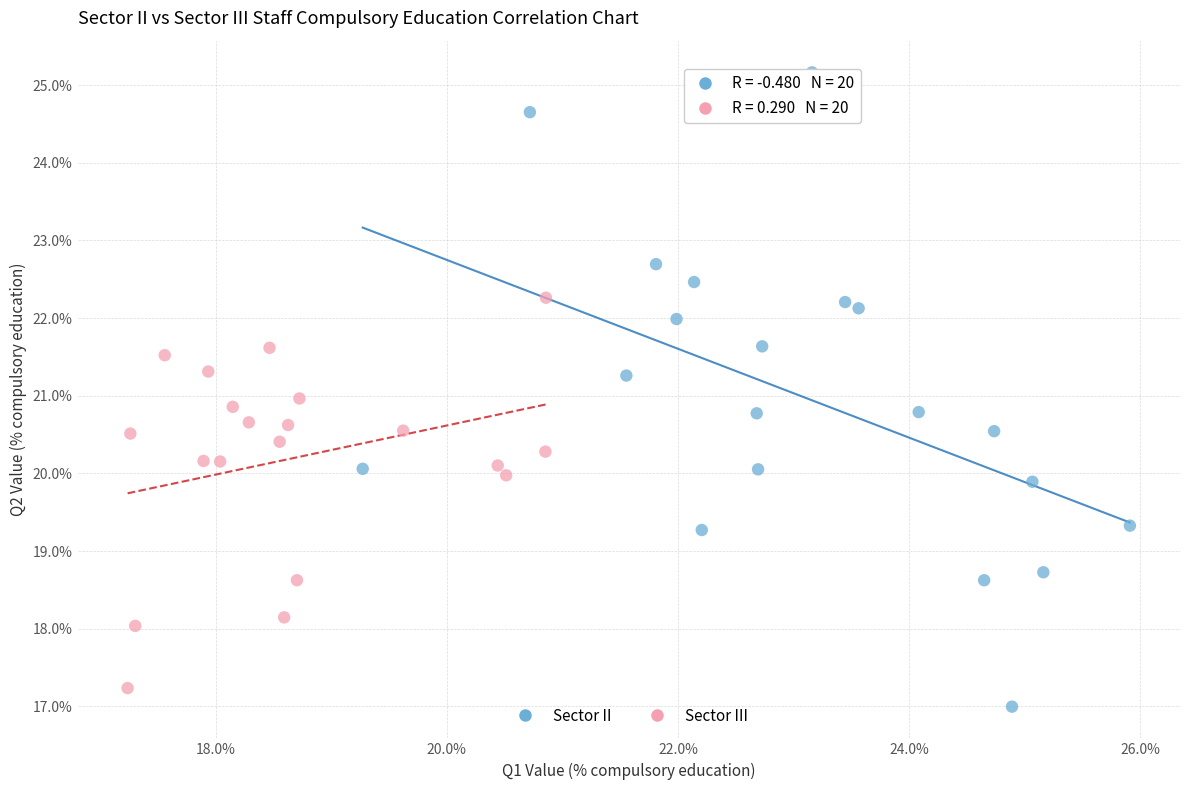

Which series reaches the minimum Y coordinate?

Sector II